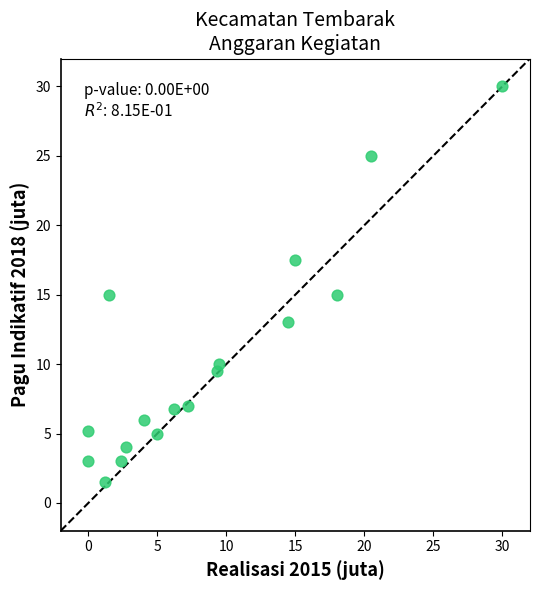

What is the range of X values (max minus min)?

30.0